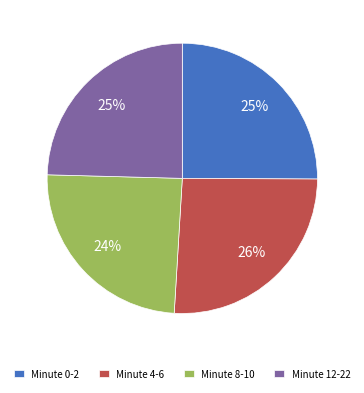

What is the ratio of the value at Minute 4-6 to the value at Minute 8-10?

1.1